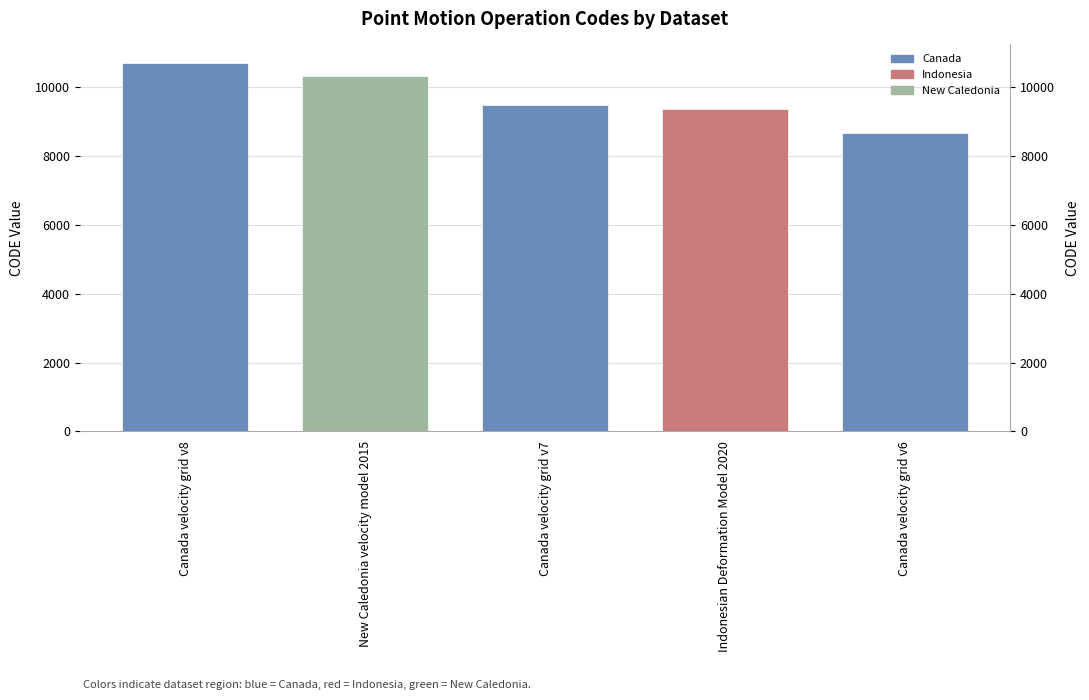

Reading right to left, what are all the values shown in this chart?

8676	9375	9483	10323	10707